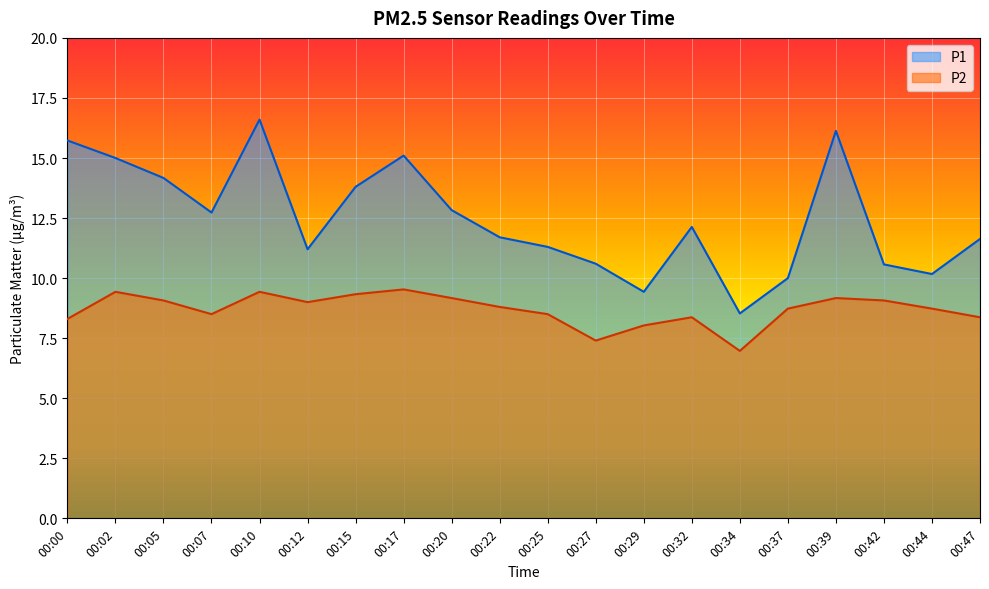

How many data points in P2 are less than 8?

2